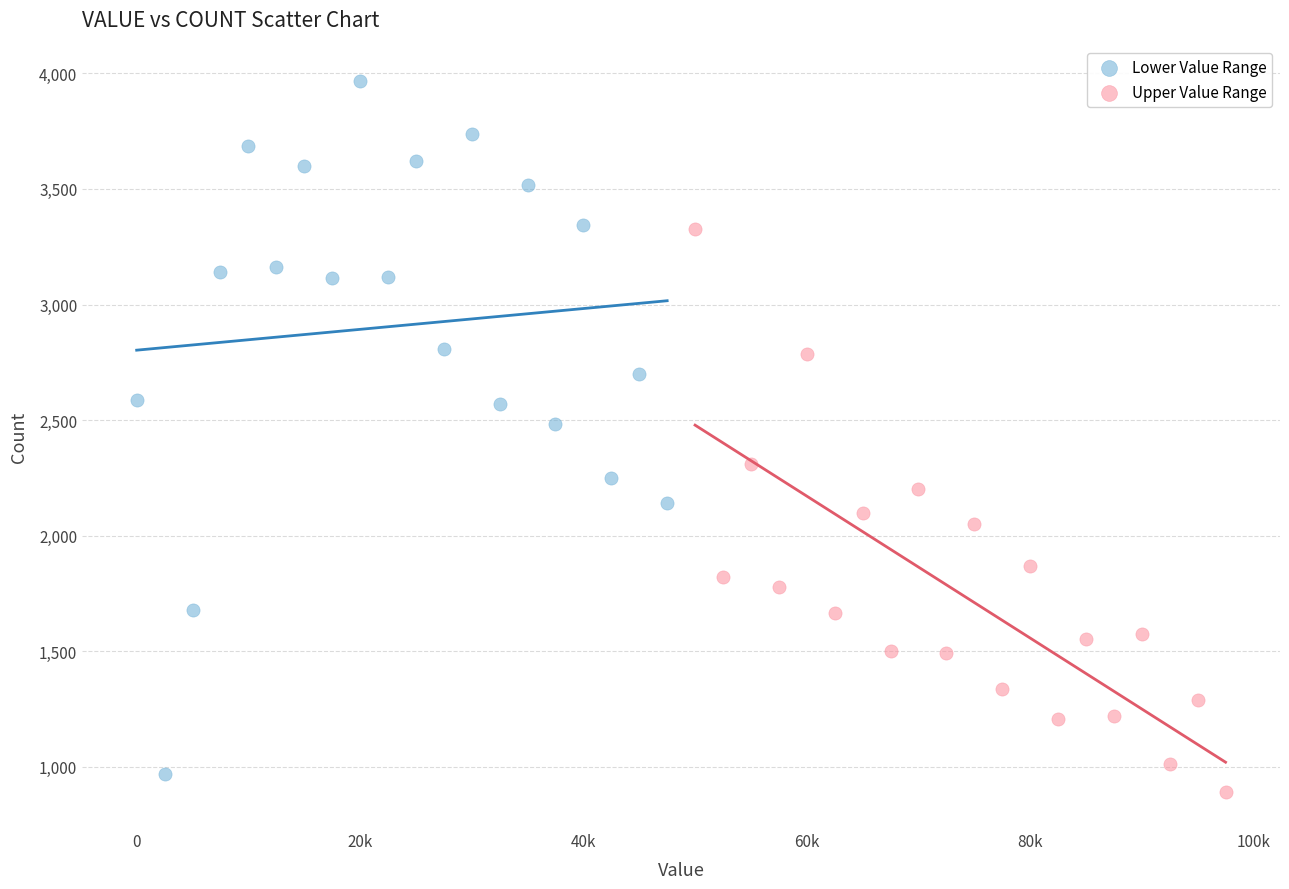

Which series reaches the maximum Y coordinate?

Lower Value Range